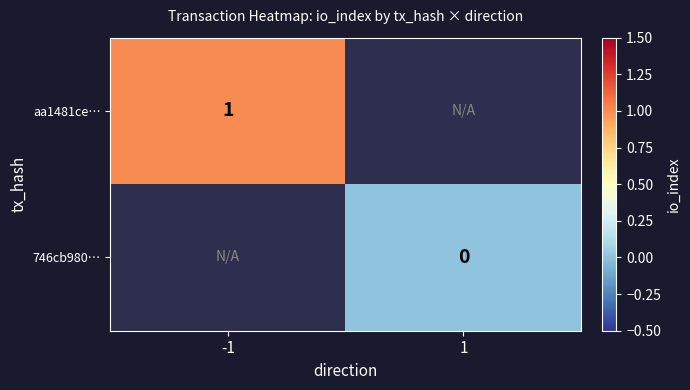

Is the value of 746cb980… at 1 greater than the value of aa1481ce… at -1?

No